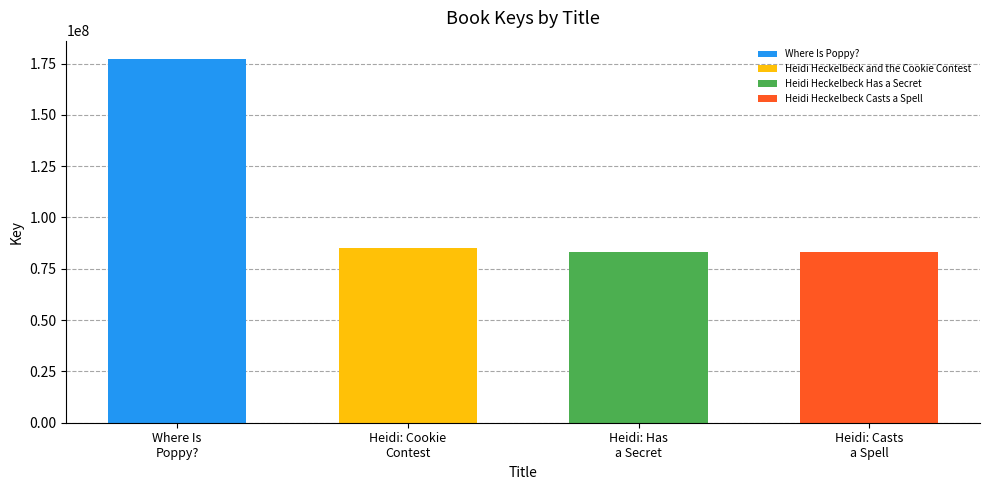

Reading left to right, extract all data points from this chart.

Where Is Poppy?=177286826	Heidi Heckelbeck and the Cookie Contest=84987392	Heidi Heckelbeck Has a Secret=83396568	Heidi Heckelbeck Casts a Spell=83396863